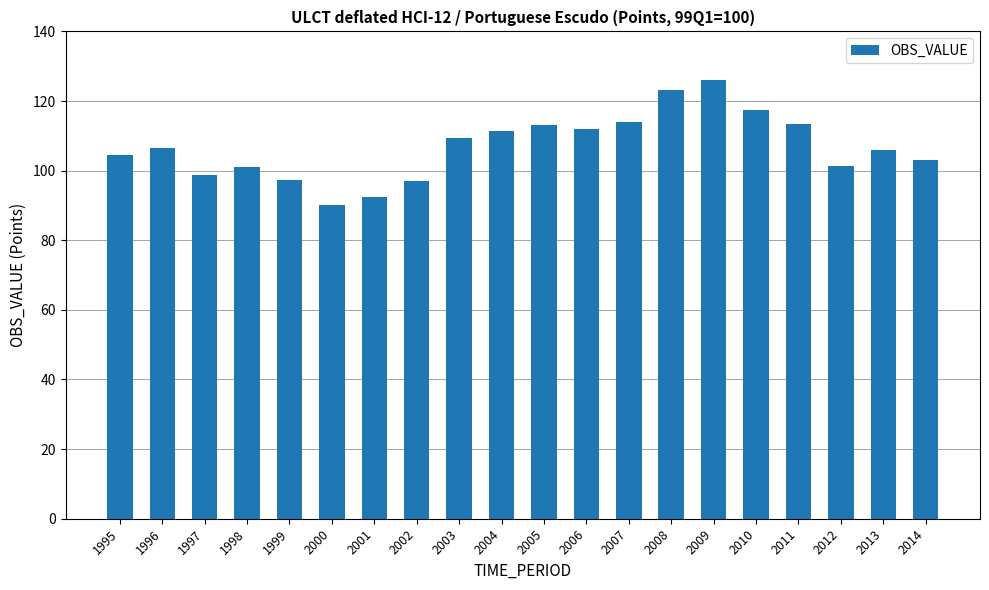

True or false: the data shows 98.7 at 1997.

True